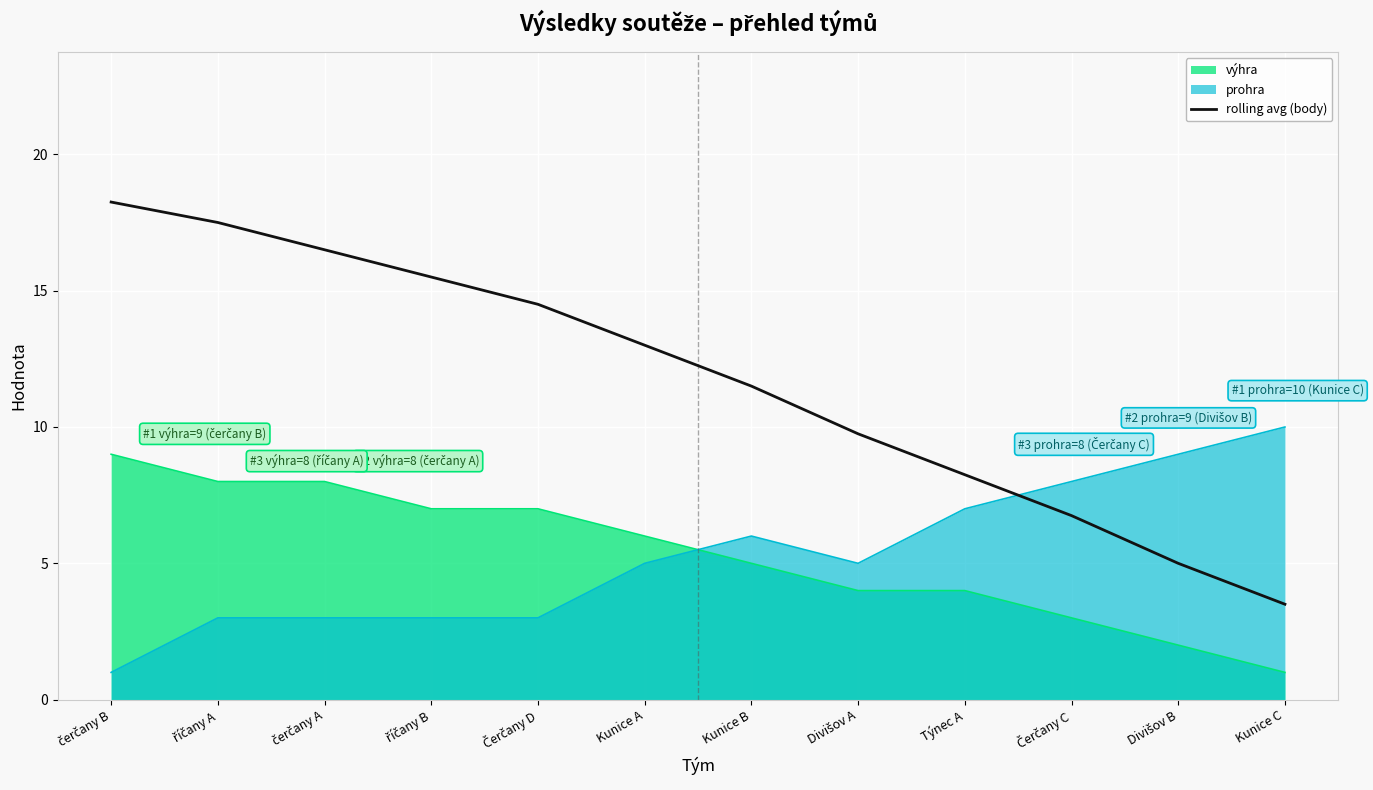

The value at Divišov A is 9.8. True or false?

True